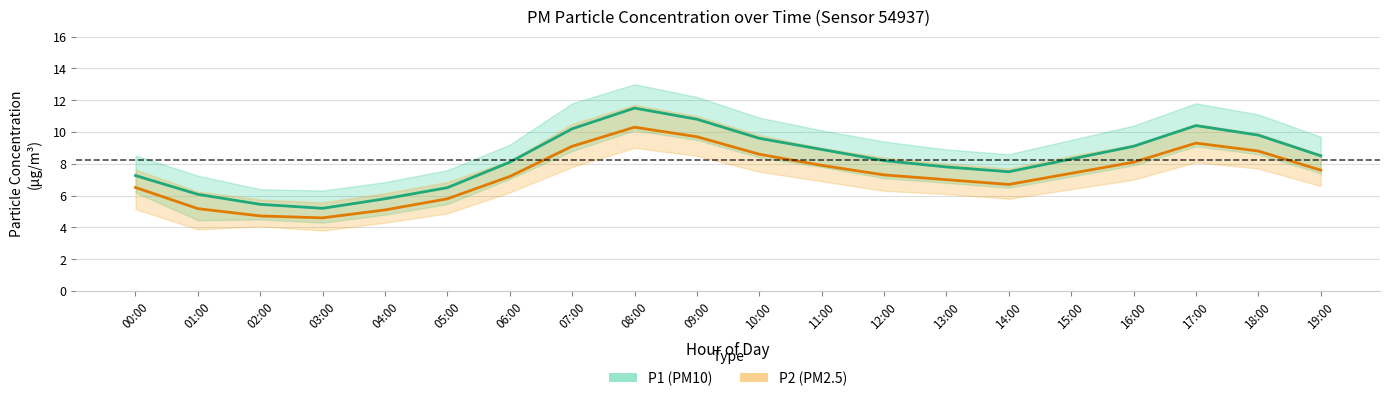

Reading left to right, extract all data points from this chart.

P1 (PM10): 00:00=7.3	01:00=6.1	02:00=5.5	03:00=5.2	04:00=5.8	05:00=6.5	06:00=8.1	07:00=10.2	08:00=11.5	09:00=10.8	10:00=9.6	11:00=8.9	12:00=8.2	13:00=7.8	14:00=7.5	15:00=8.3	16:00=9.1	17:00=10.4	18:00=9.8	19:00=8.5
P2 (PM2.5): 00:00=6.5	01:00=5.2	02:00=4.7	03:00=4.6	04:00=5.1	05:00=5.8	06:00=7.2	07:00=9.1	08:00=10.3	09:00=9.7	10:00=8.6	11:00=7.9	12:00=7.3	13:00=7.0	14:00=6.7	15:00=7.4	16:00=8.1	17:00=9.3	18:00=8.8	19:00=7.6